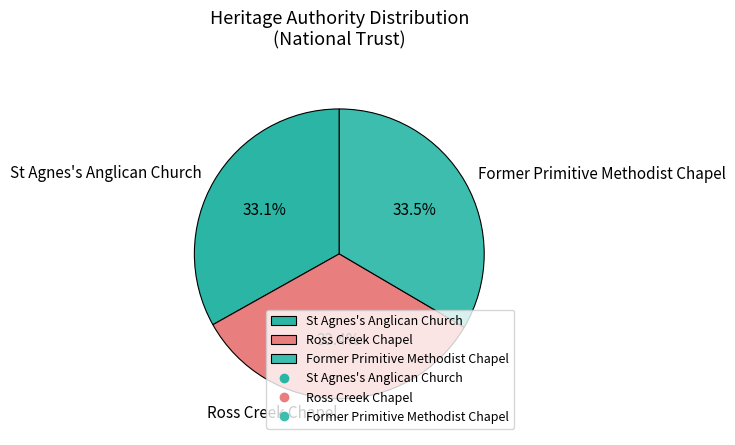

What is the ratio of the value at St Agnes's Anglican Church to the value at Ross Creek Chapel?

1.0